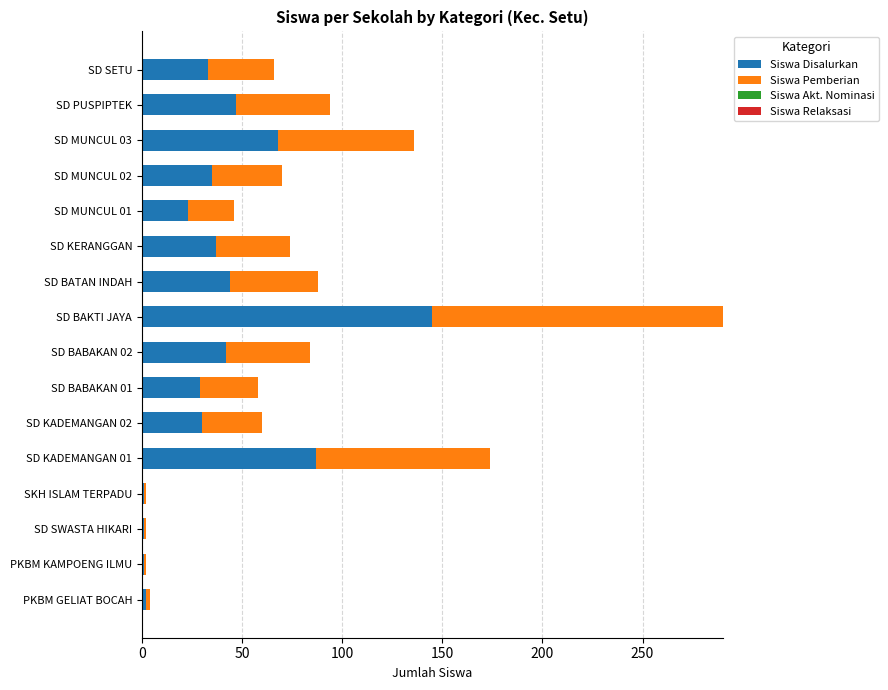

The value of Siswa Disalurkan at SD MUNCUL 03 is 68. True or false?

True